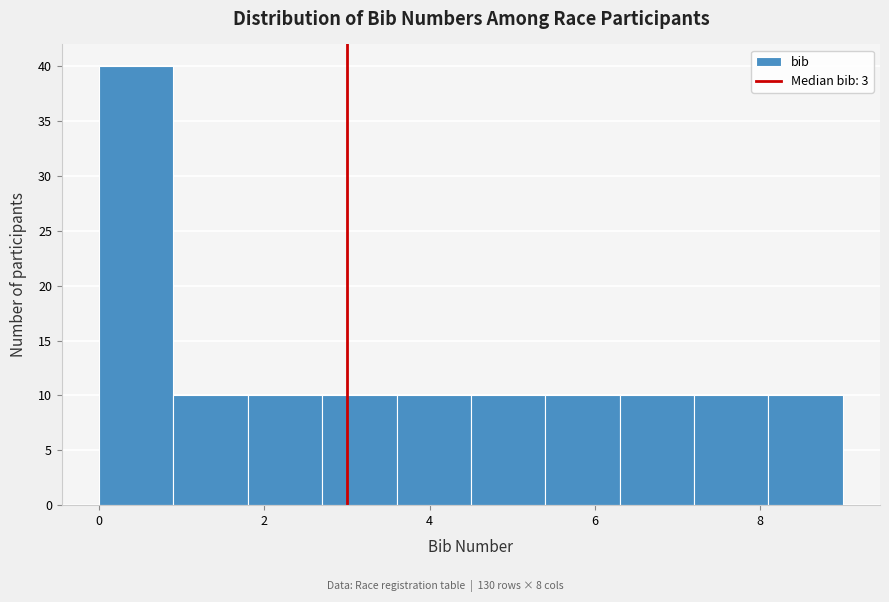

Which range on the x-axis has the tallest bar?

0.0 to 0.9